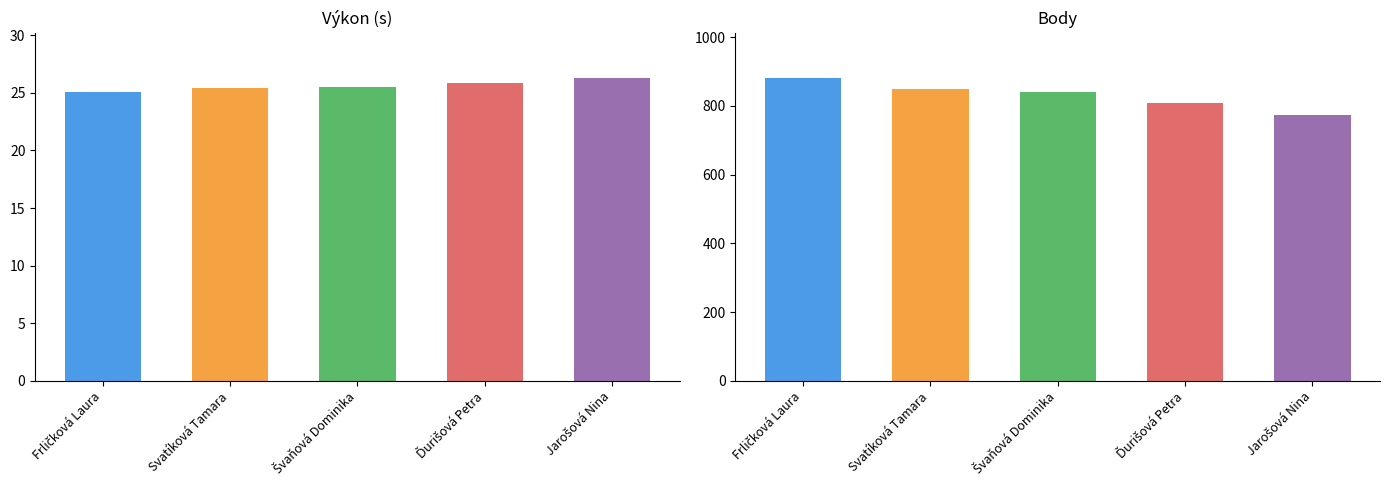

How many groups of bars are there?

5